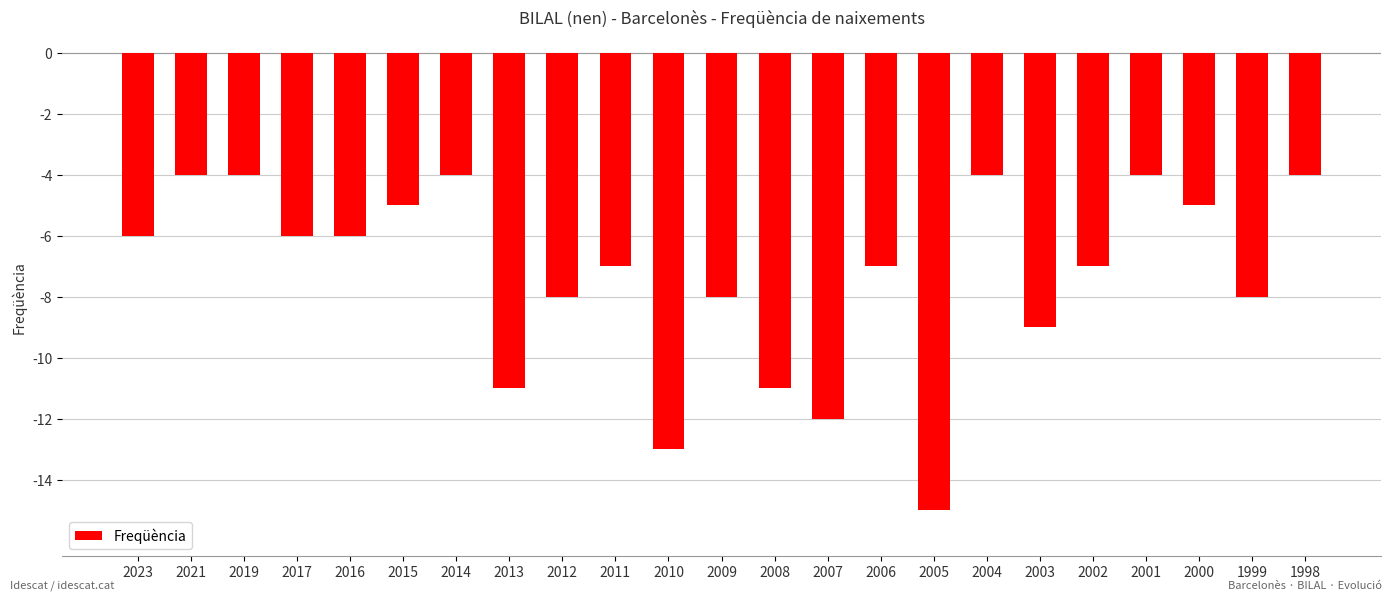

The chart shows a value of -26 at 2005. True or false?

False